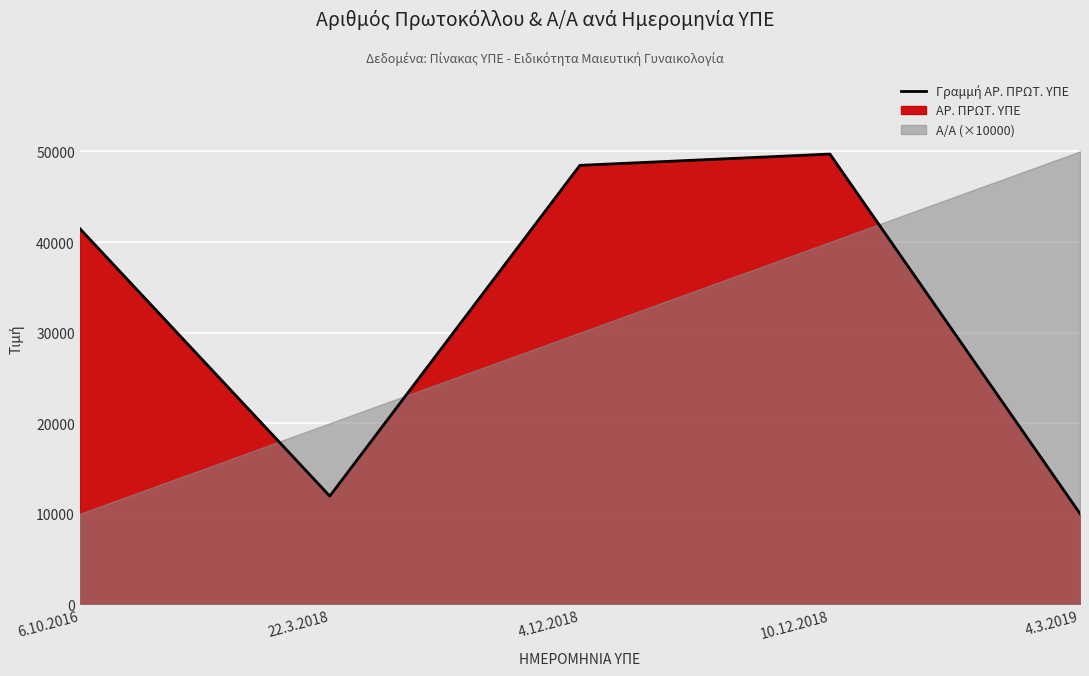

Rank the categories by value from lowest to highest.

4.3.2019, 22.3.2018, 6.10.2016, 4.12.2018, 10.12.2018